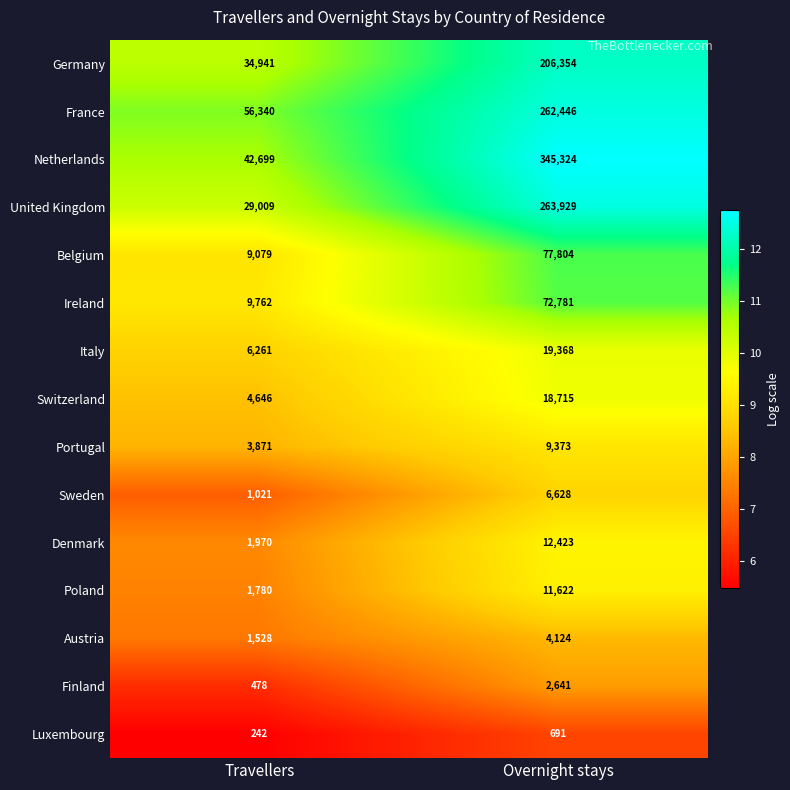

Is it true that Netherlands equals 42699 at Travellers?

True